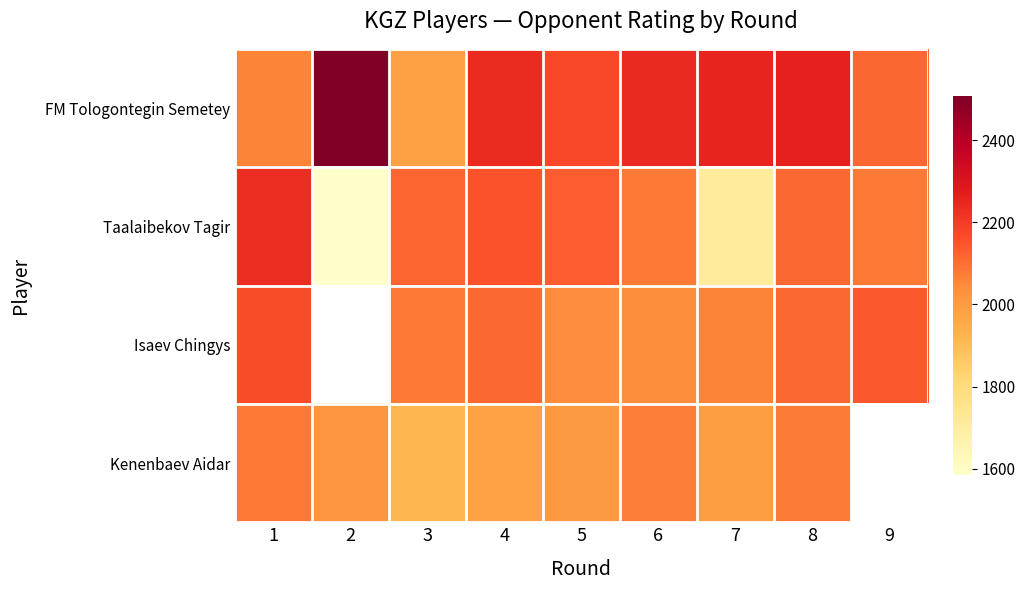

The value of Taalaibekov Tagir at 6 is 3558.9. True or false?

False